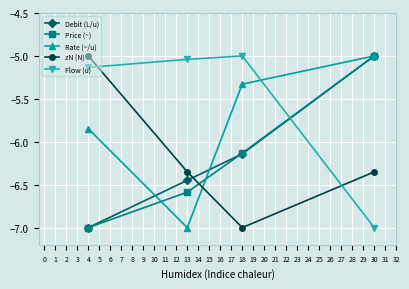

What is the spread (max minus min) of values at 18?

2.0